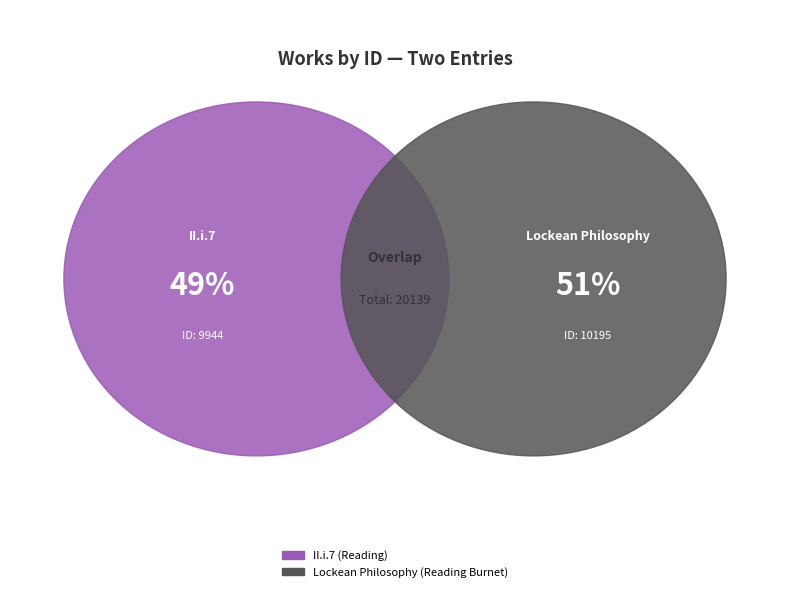

Do Lockean Philosophy (Reading Burnet) and II.i.7 (Reading) together represent more than half of the pie?

Yes